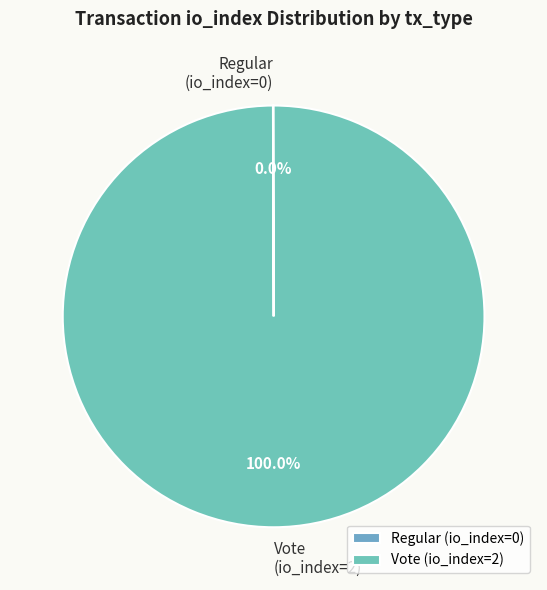

Is Vote (io_index=2) the majority of the pie?

Yes